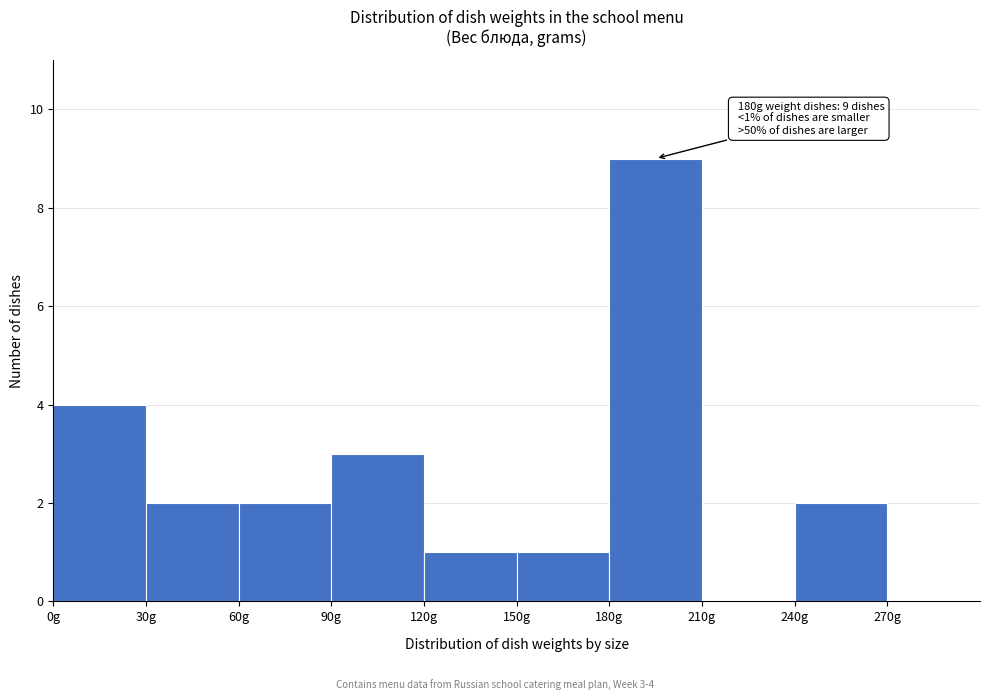

Over which range of the x-axis is the bar tallest?

180 to 210